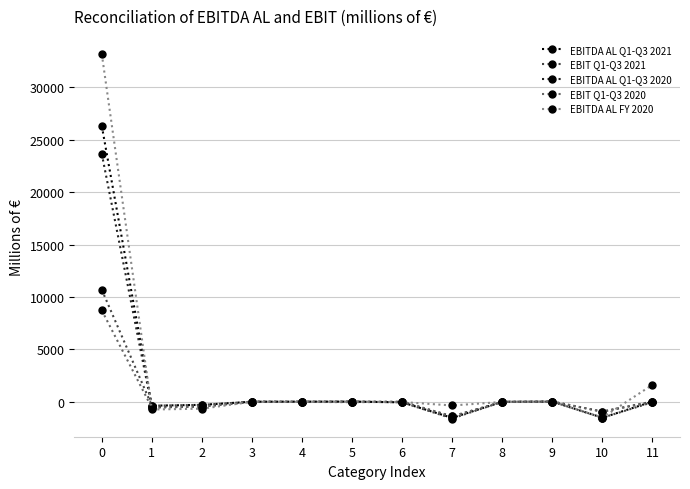

What is the difference between the second highest and second lowest values in the EBIT Q1-Q3 2020 series?

955